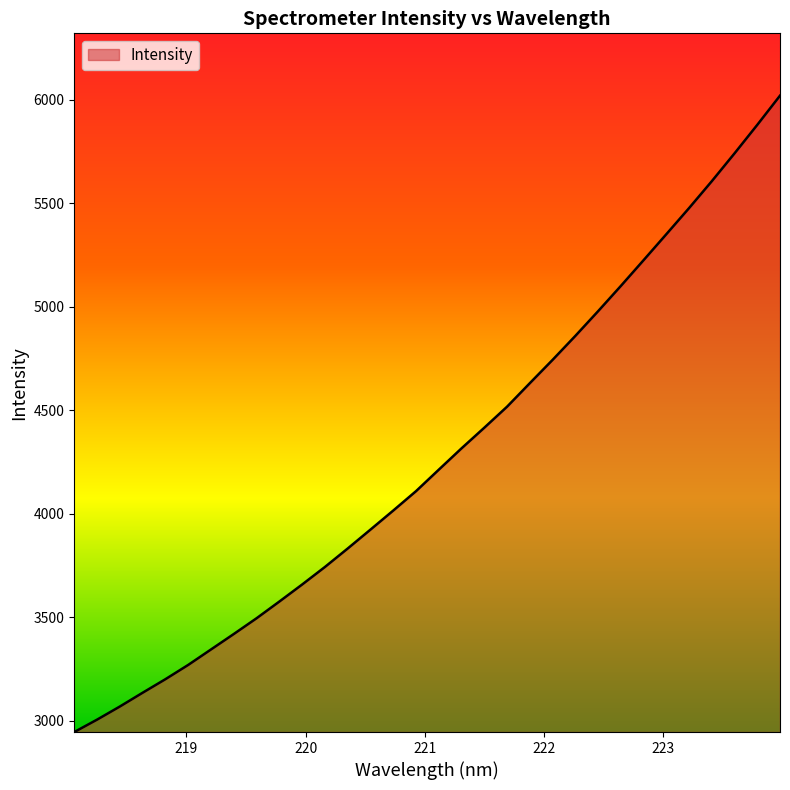

What is the difference between the second highest and second lowest values?

2873.2